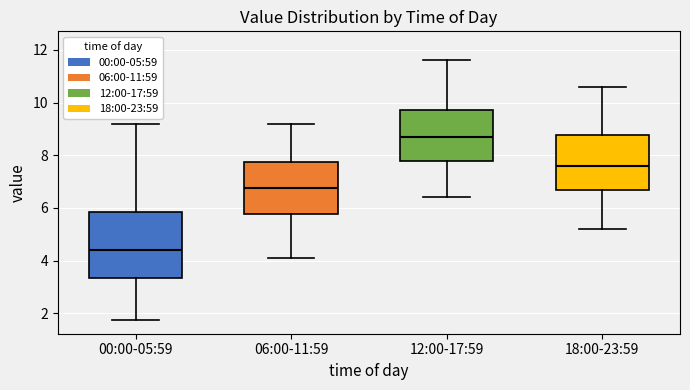

Which box is the tallest, from its lower edge to its upper edge?

00:00-05:59